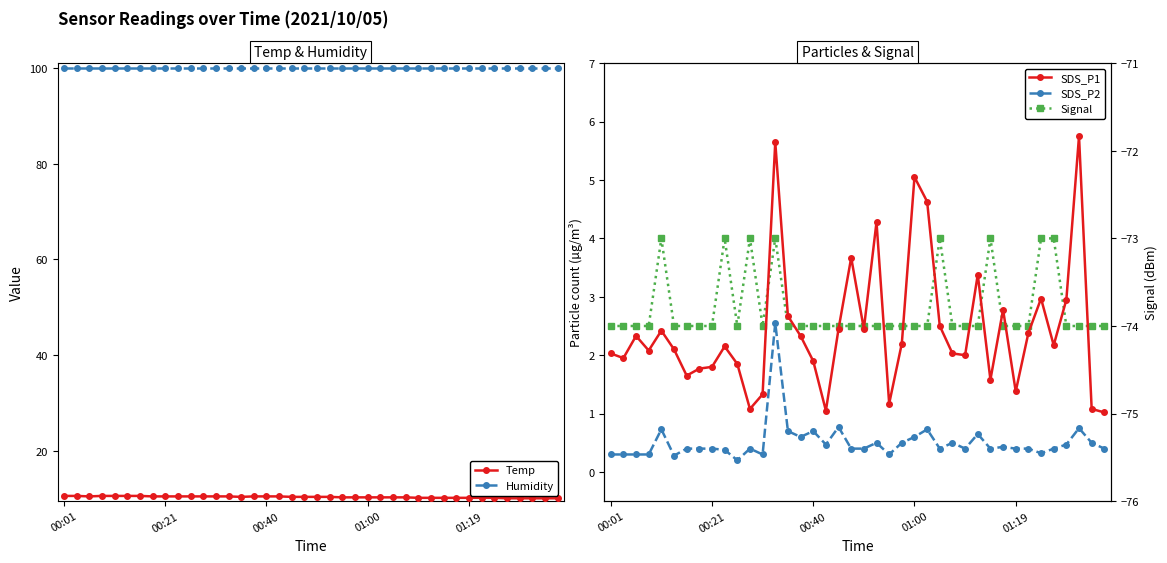

True or false: Signal and Temp cross at least once.

False